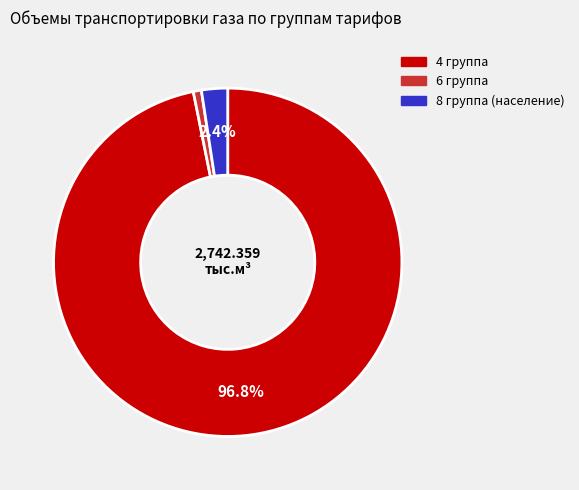

Do 4 группа and 8 группа (население) together represent more than half of the pie?

Yes